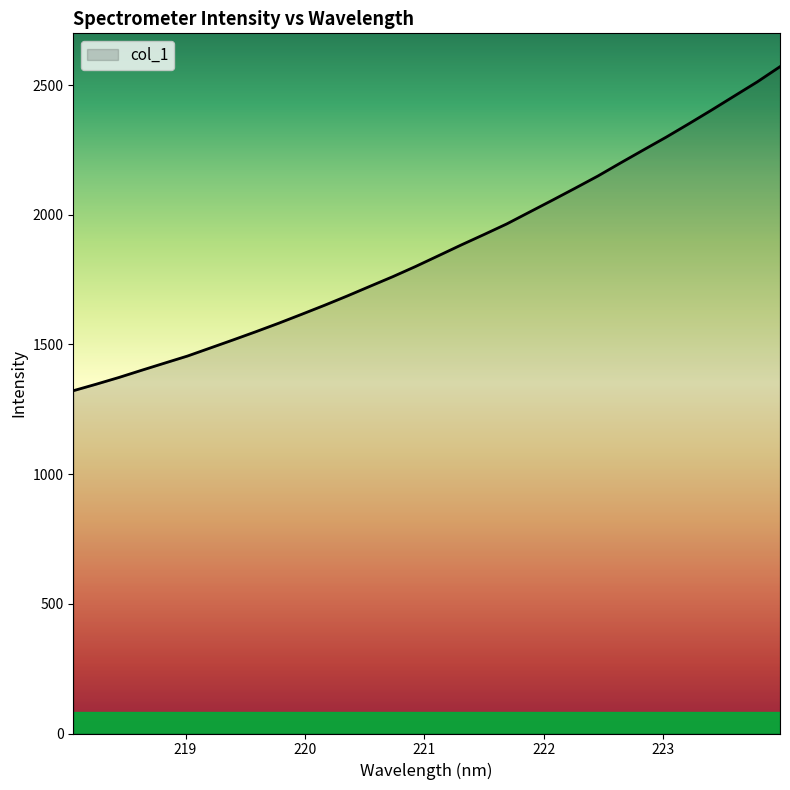

What is the minimum value shown in the chart?

1321.7